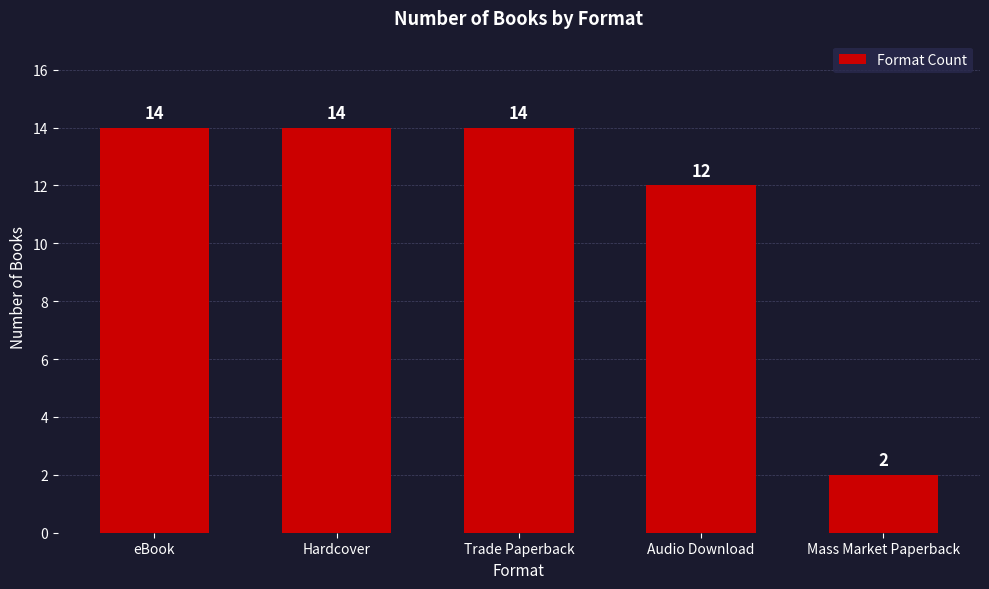

The chart shows a value of 14 at eBook. True or false?

True